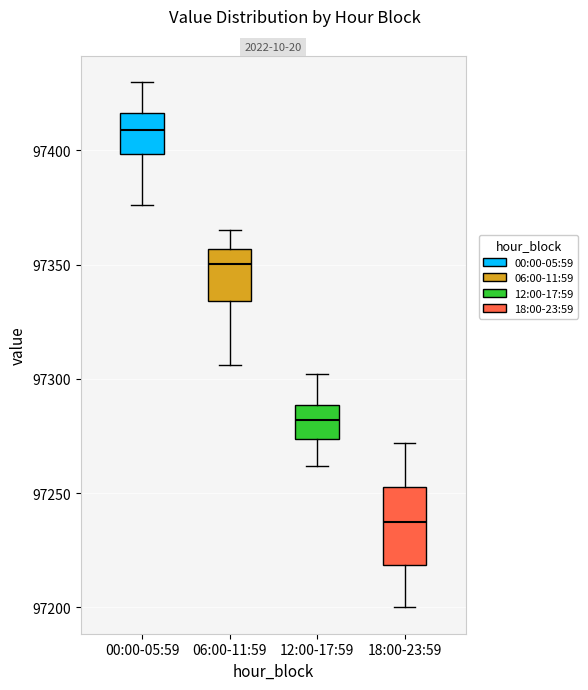

Reading left to right, transcribe this box plot: for each box, give where its median line is, the range the box spans, and where its two whiskers end, as read against the y-axis. The values are not printed on the chart, so give them approximately, as read against the axis.

00:00-05:59: median 97410, box 97400 to 97415, whiskers 97375 to 97430
06:00-11:59: median 97350, box 97335 to 97355, whiskers 97305 to 97365
12:00-17:59: median 97280, box 97275 to 97290, whiskers 97260 to 97300
18:00-23:59: median 97240, box 97220 to 97255, whiskers 97200 to 97270